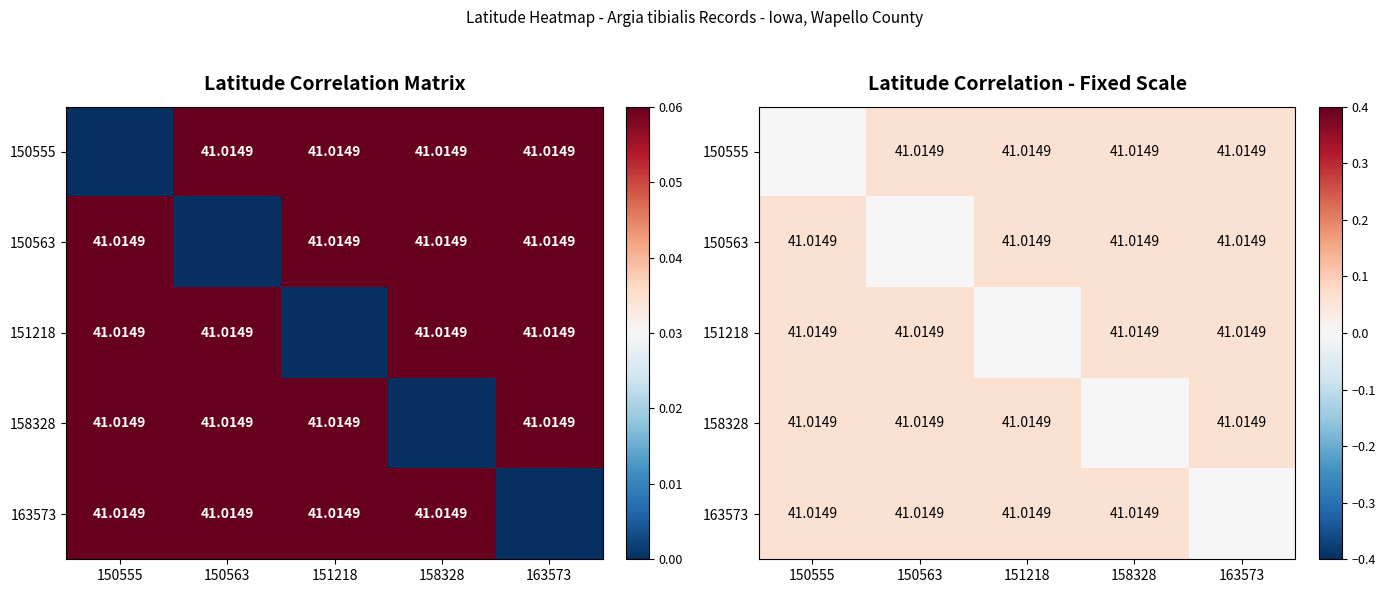

How many data points in 150563 are above 0?

4